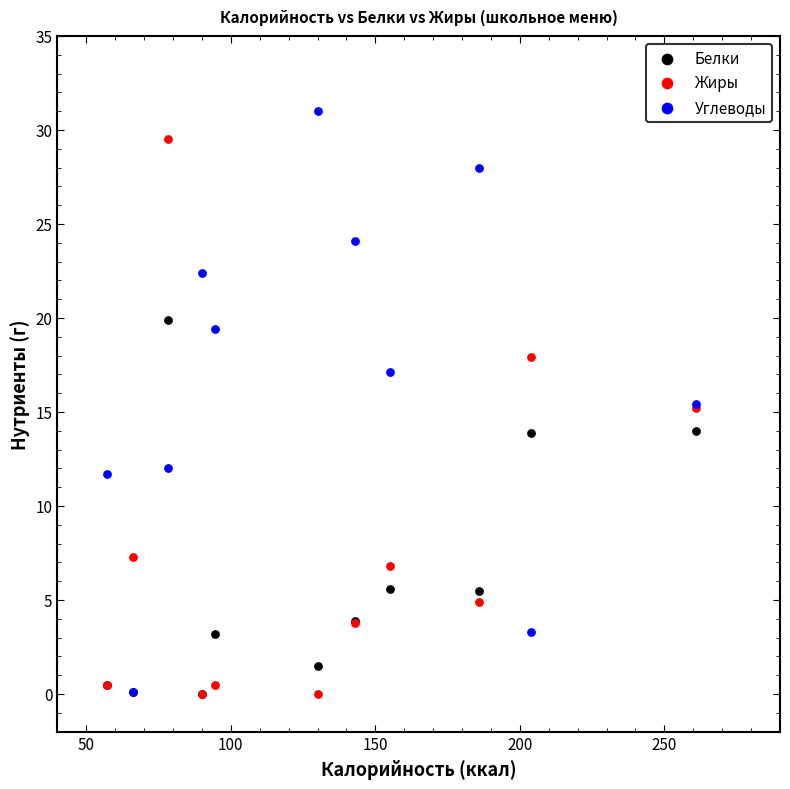

In the Белки series, what Y value is closest to 9?

5.6